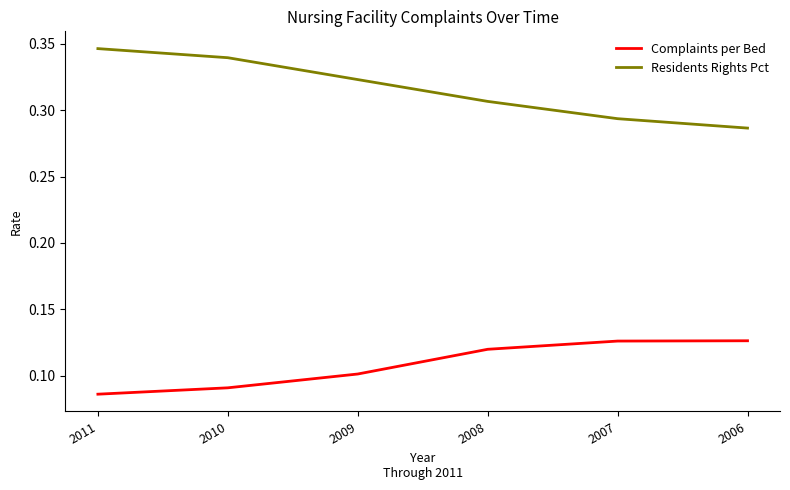

Which series has the largest range (max minus min)?

Residents Rights Pct